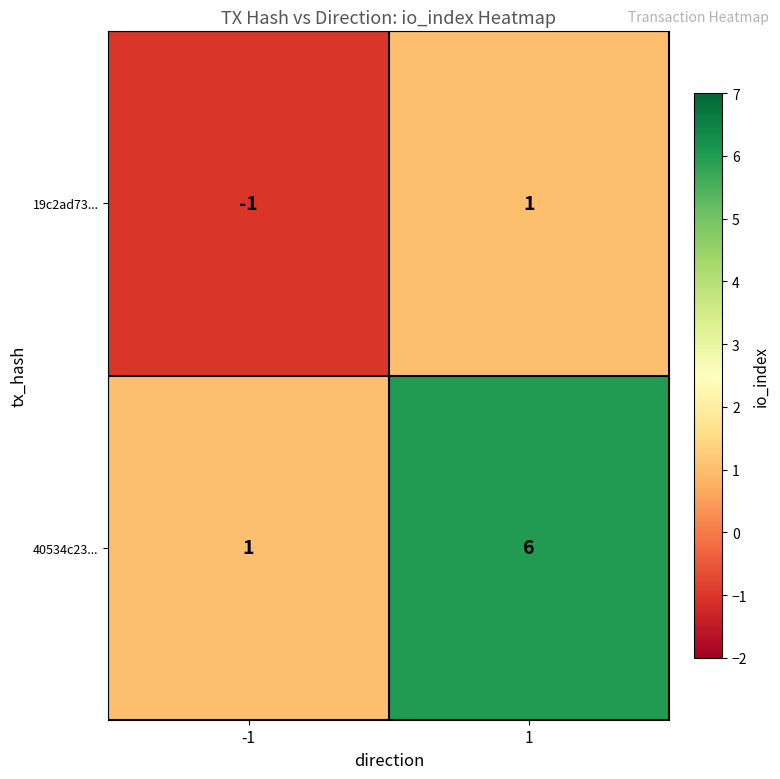

What is the sum of the 40534c23... values at -1 and 1?

7